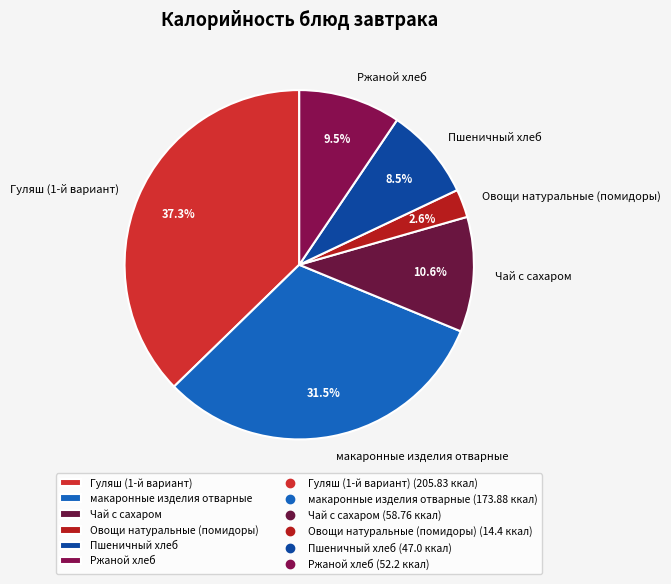

Rank the categories by value from highest to lowest.

Гуляш (1-й вариант), макаронные изделия отварные, Чай с сахаром, Ржаной хлеб, Пшеничный хлеб, Овощи натуральные (помидоры)